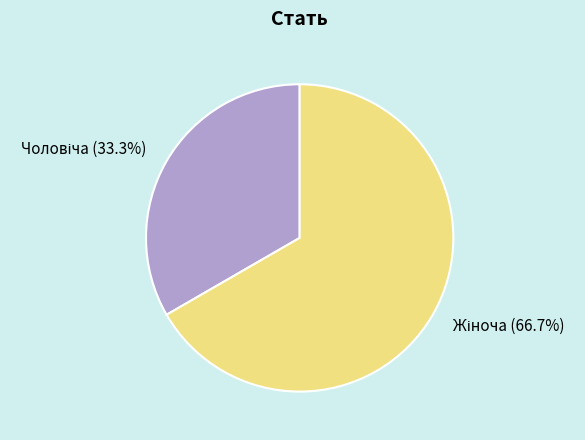

Is there any slice that represents more than half of the pie?

Yes